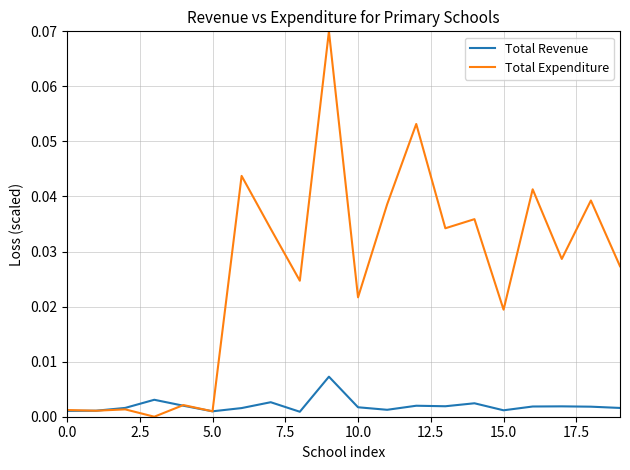

Rank the series by their maximum value, from lowest to highest.

Total Revenue, Total Expenditure